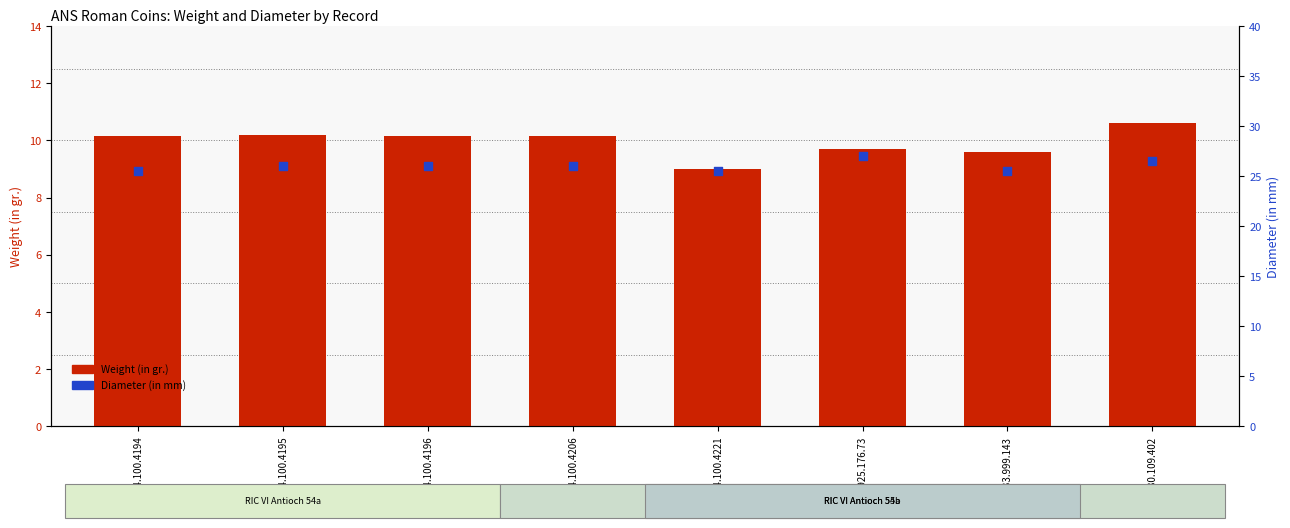

Which series reaches the minimum Y coordinate?

Weight (in gr.)